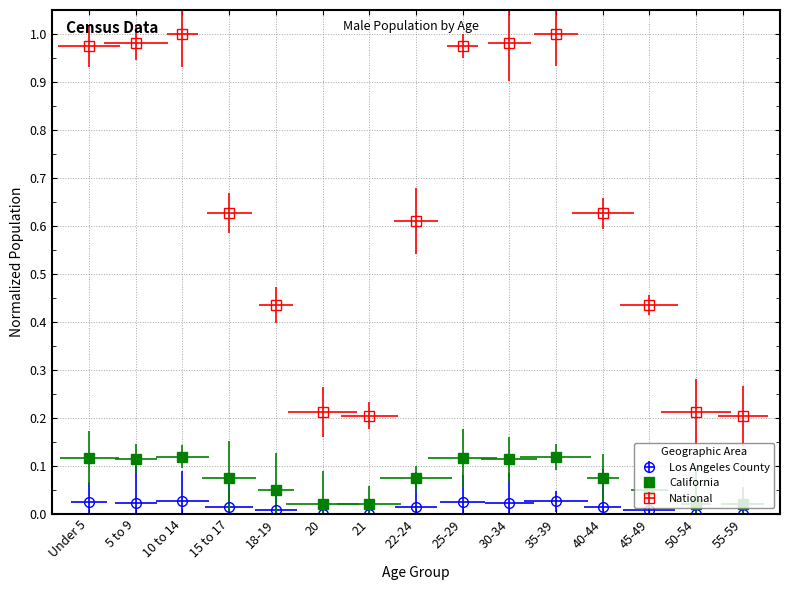

Where is California nearest to the value 0?

21